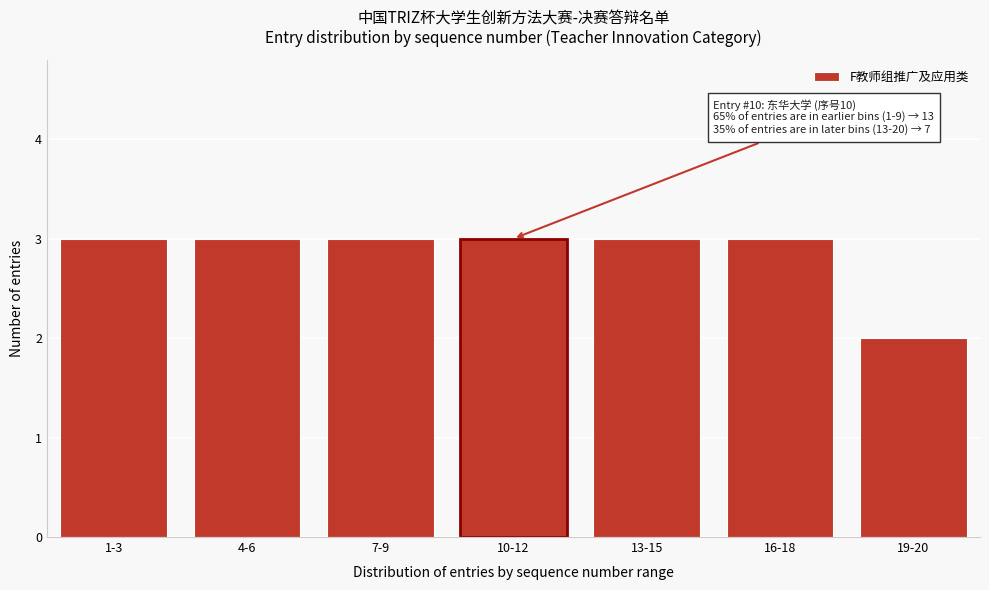

Reading left to right, list all the values displayed in this chart.

1-3=3	4-6=3	7-9=3	10-12=3	13-15=3	16-18=3	19-20=2